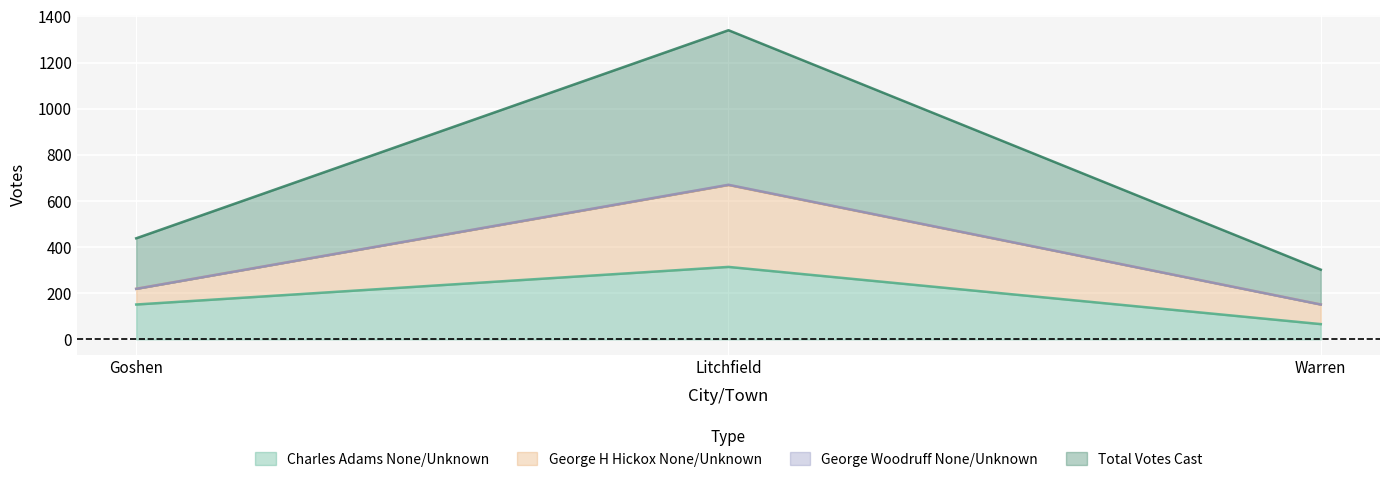

What is the lowest value of the Charles Adams None/Unknown series?

66